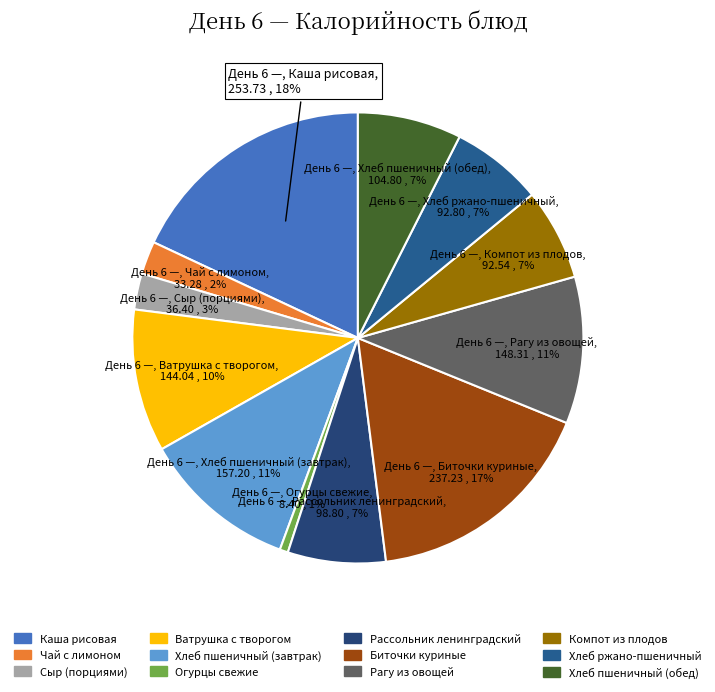

How many segments does this pie chart have?

12